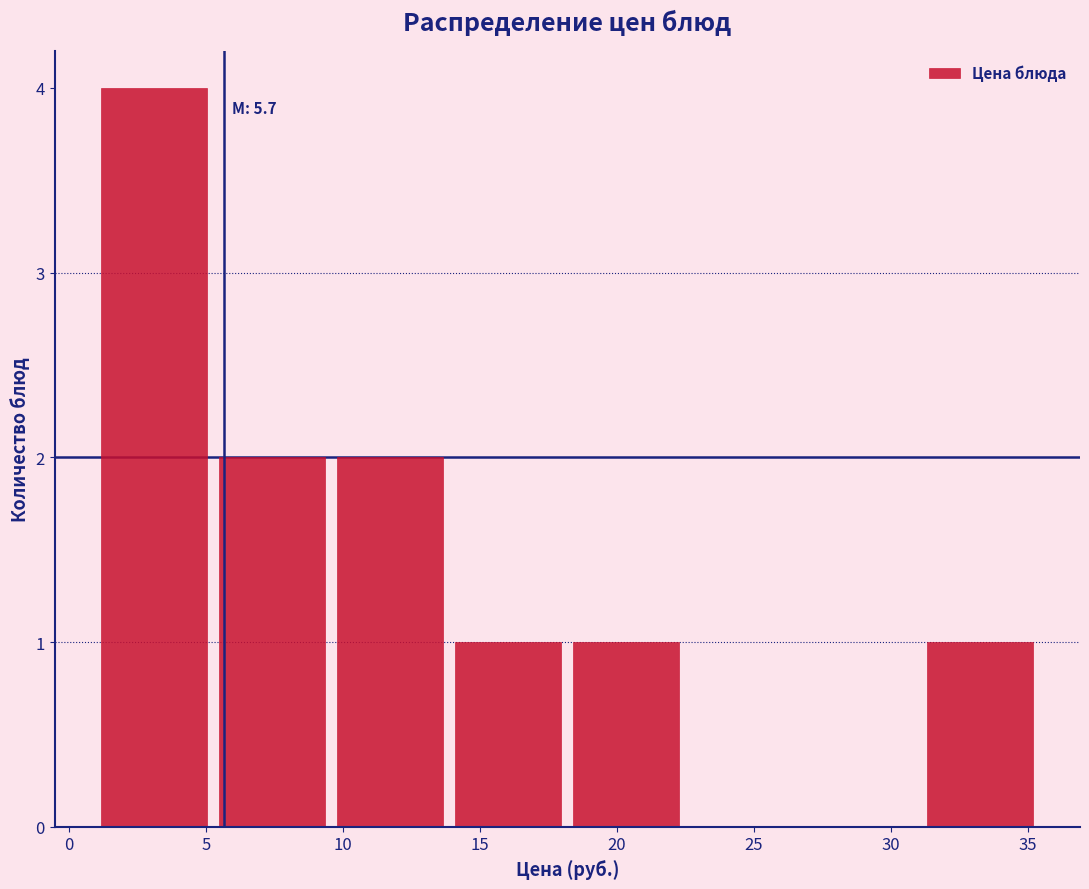

Which range on the x-axis has the tallest bar?

1.0 to 5.5